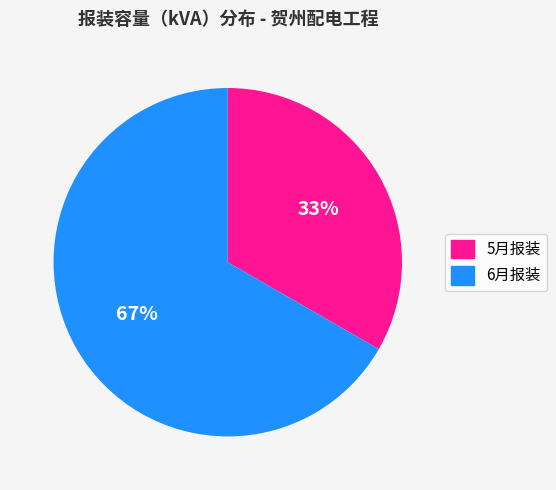

Is there a majority slice in this chart?

Yes